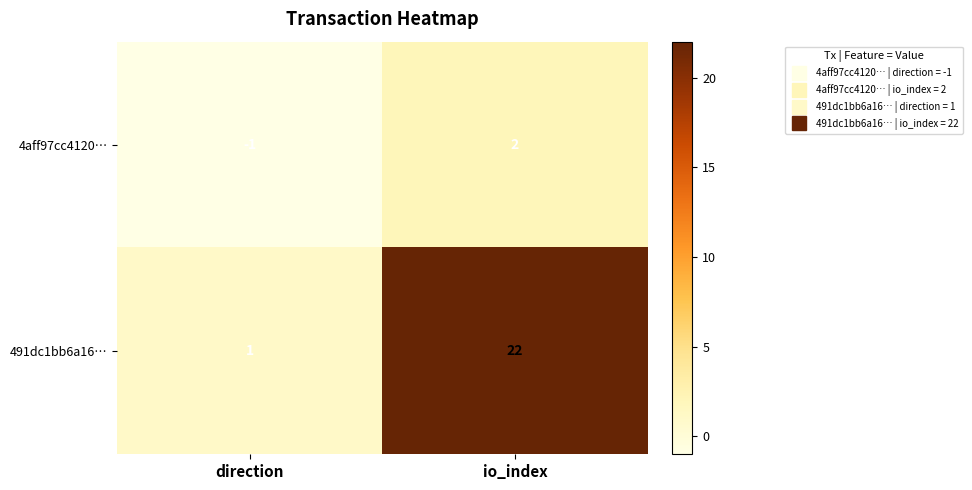

List the series in order of their overall mean, lowest first.

4aff97cc4120…, 491dc1bb6a16…